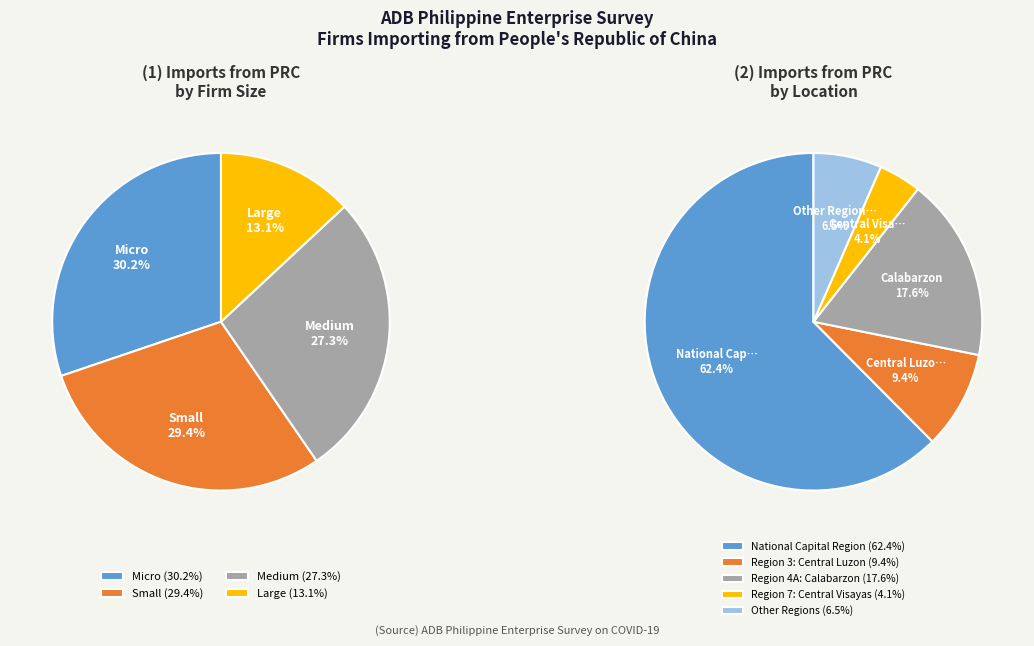

How much of the chart is everything except Large?

86.9%